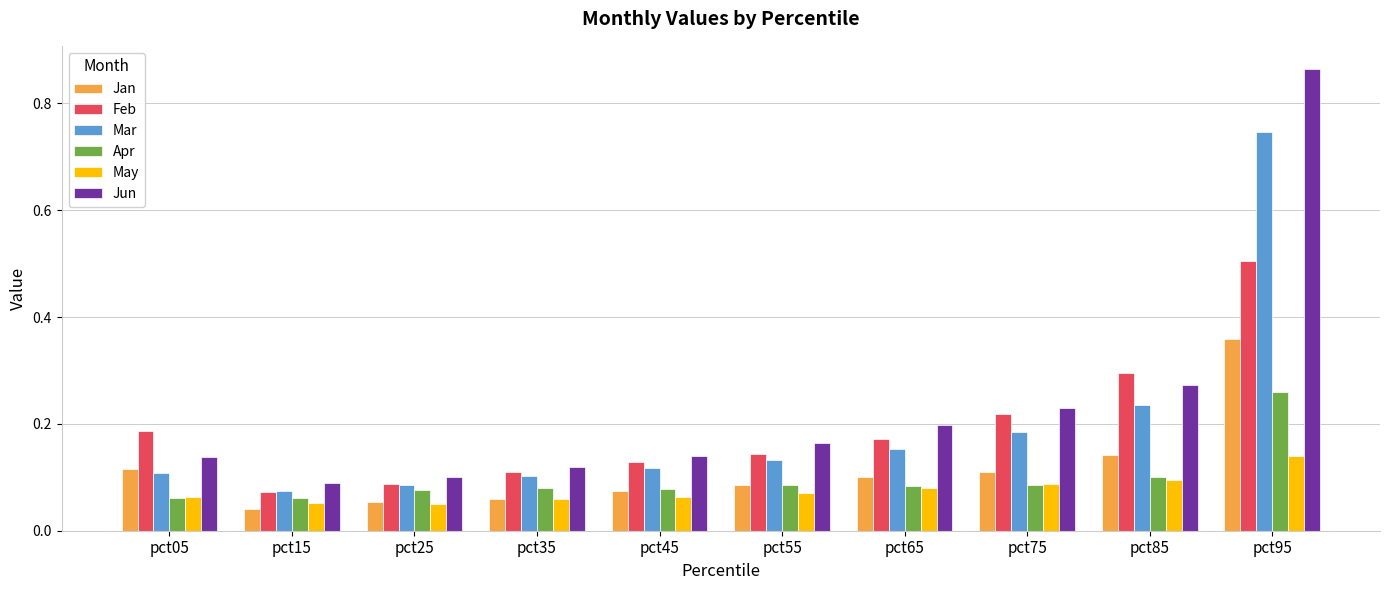

Rank the series at pct95 from highest to lowest value.

Jun, Mar, Feb, Jan, Apr, May